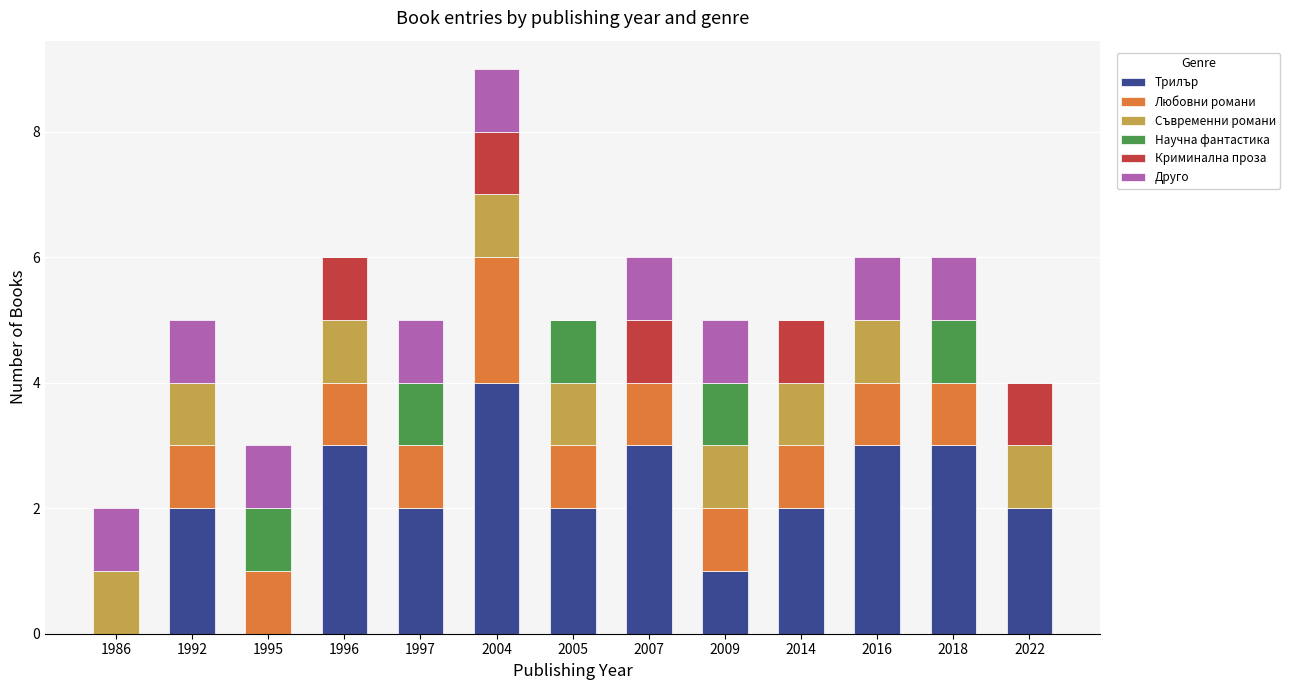

Which category has the highest value in the Трилър series?

2004